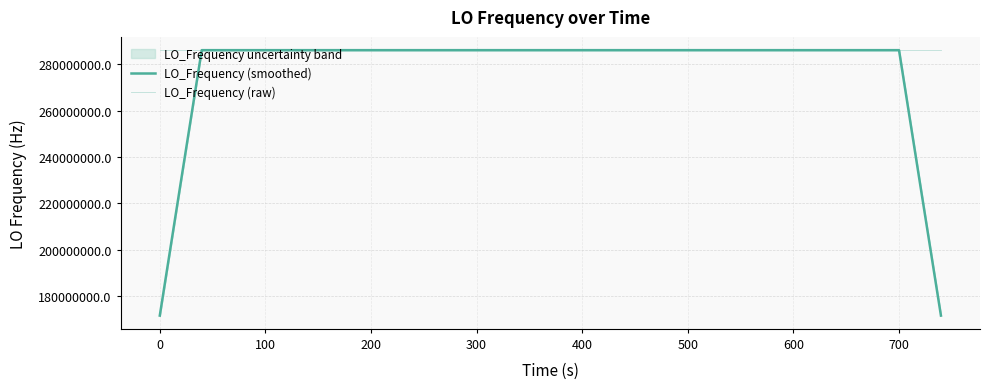

How many lines are shown in the chart?

2